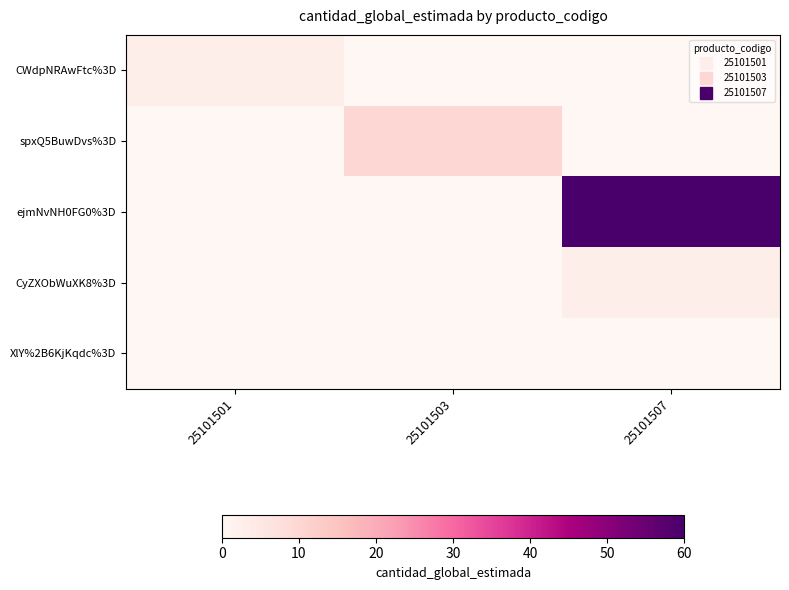

Reading left to right, extract all data points from this chart.

CWdpNRAwFtc%3D: 25101501=3	25101503=0	25101507=0
spxQ5BuwDvs%3D: 25101501=0	25101503=10	25101507=0
ejmNvNH0FG0%3D: 25101501=0	25101503=0	25101507=60
CyZXObWuXK8%3D: 25101501=0	25101503=0	25101507=3
XlY%2B6KjKqdc%3D: 25101501=0	25101503=0	25101507=0